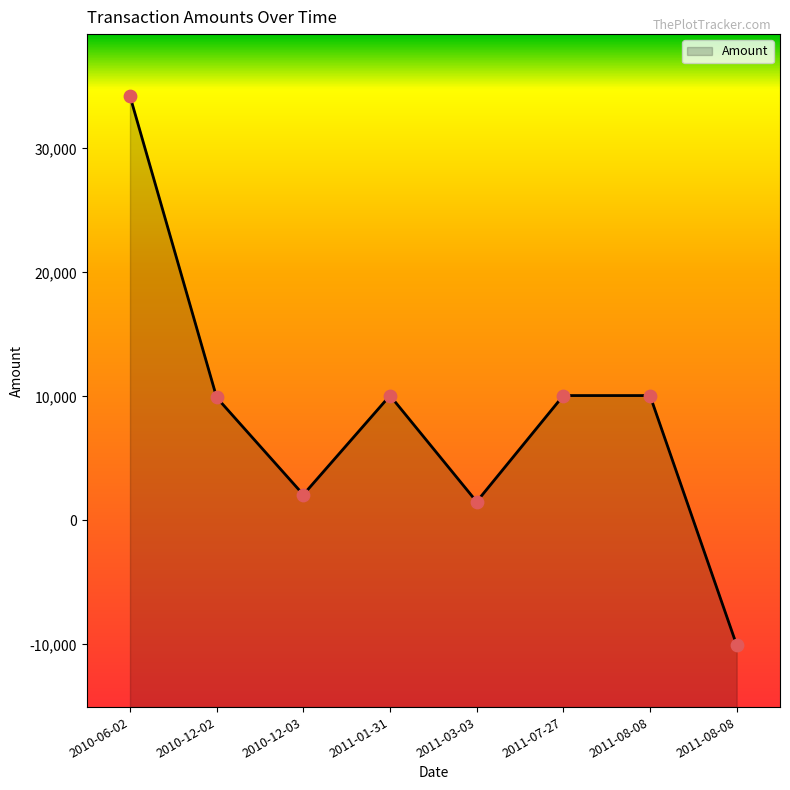

Which has a higher value, 2011-07-27 or 2011-08-08?

2011-07-27